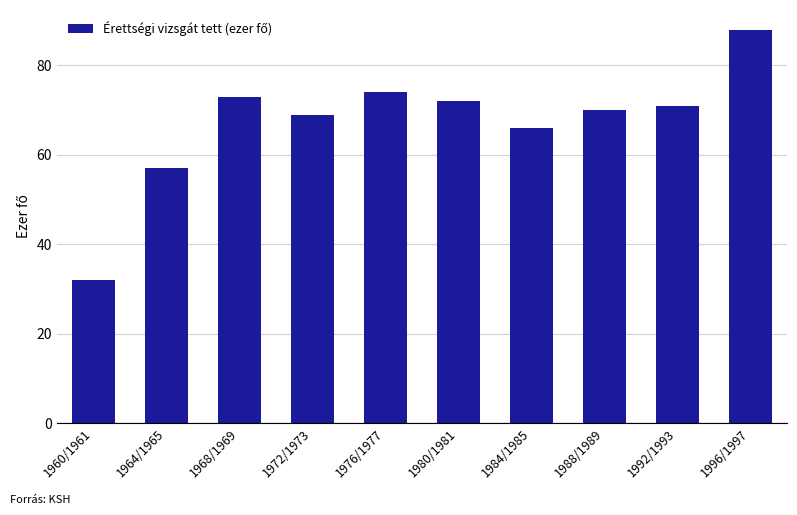

What is the value of the 6th bar from the left?

72